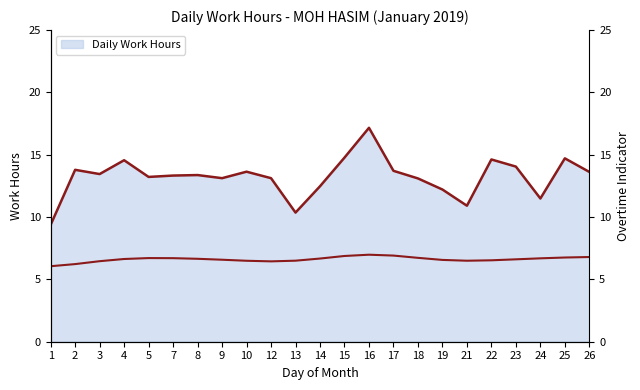

Where is the data nearest to the value 6?

1